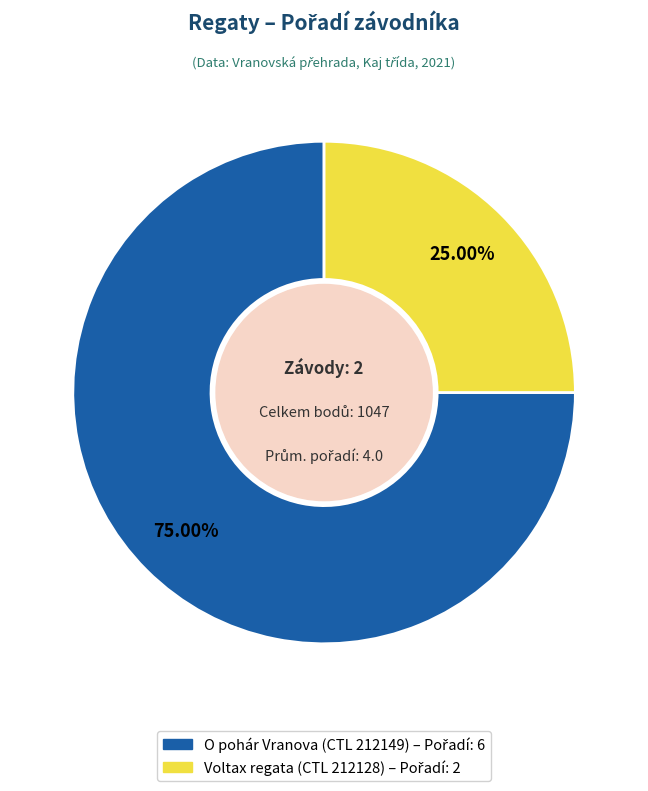

Is it true that O pohár Vranova (CTL 212149) is 75% of the pie?

True